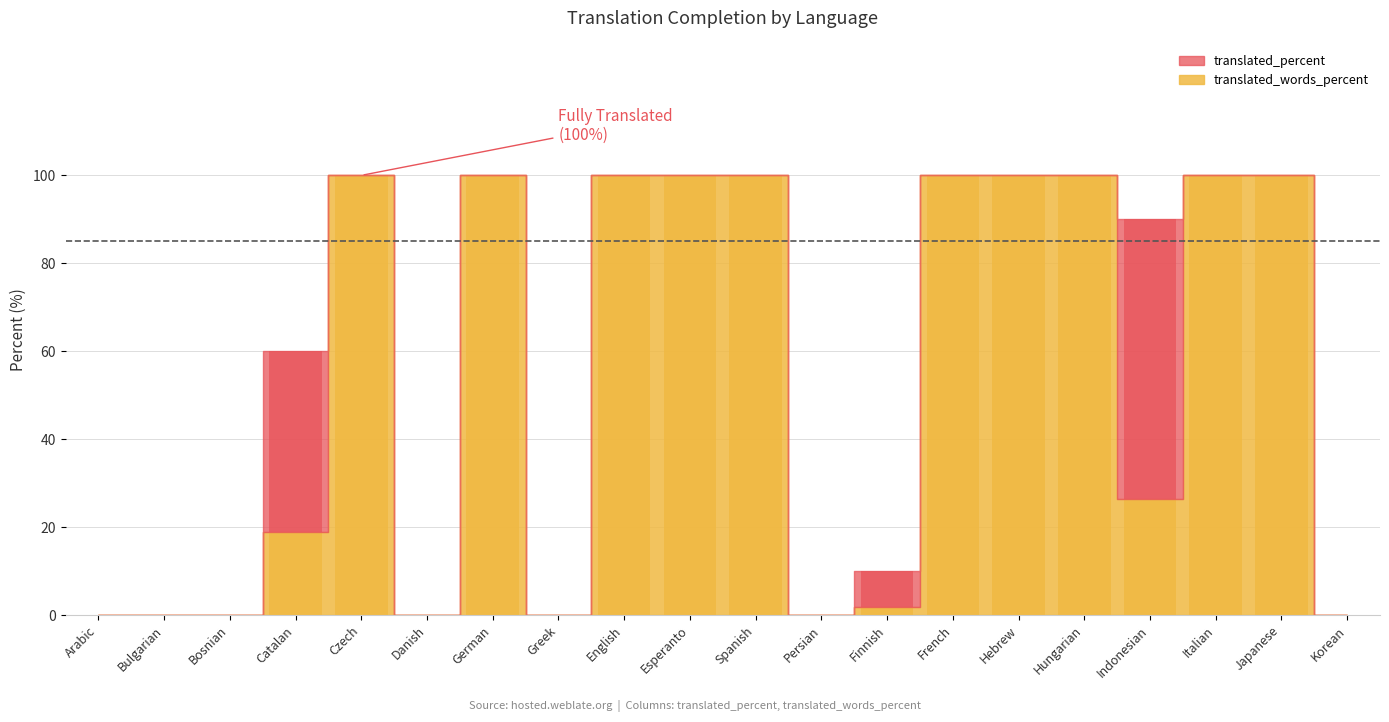

The chart shows a value of 100.0 at Hebrew. True or false?

True